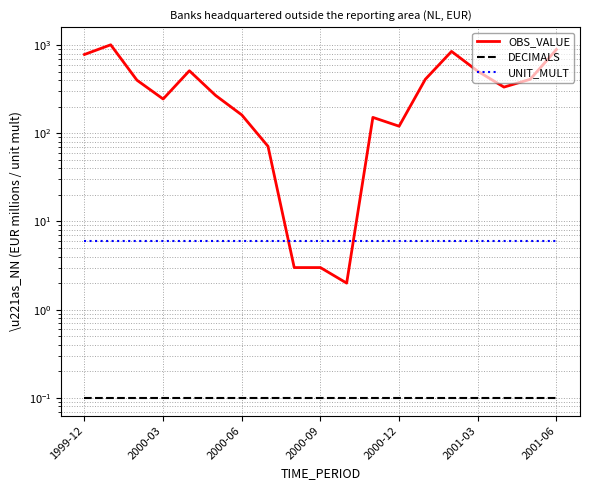

At how many categories does at least one series exceed 507?

5